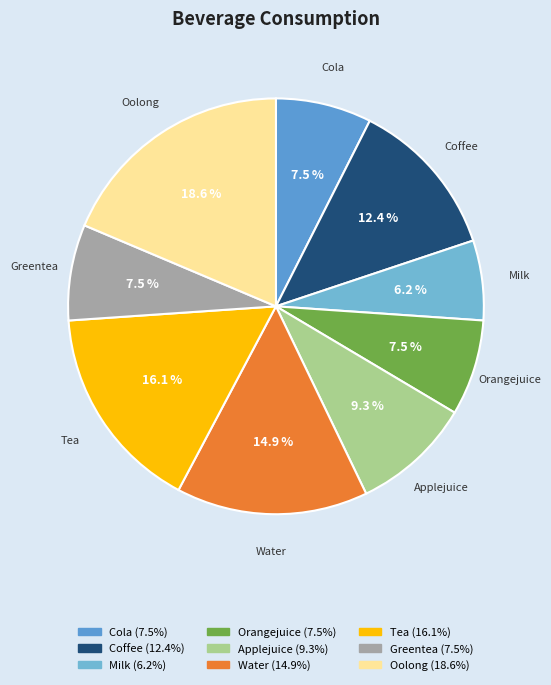

Does Greentea represent more than half of the total?

No